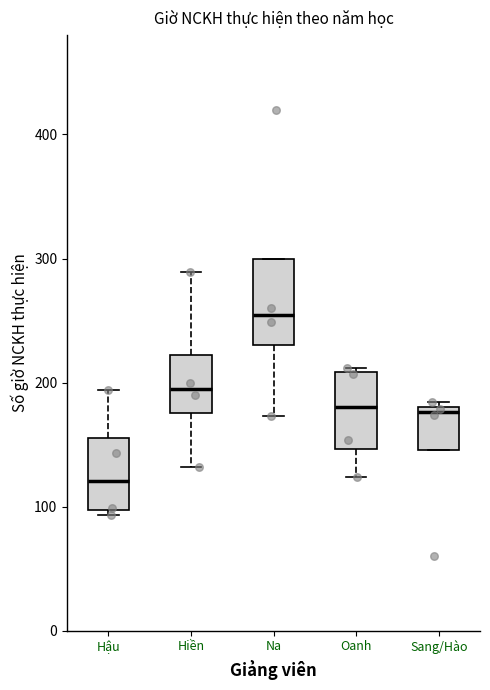

Where is the upper edge of the box for Sang/Hào on the y-axis? The values are not printed on the chart, so give them approximately, as read against the axis.

180